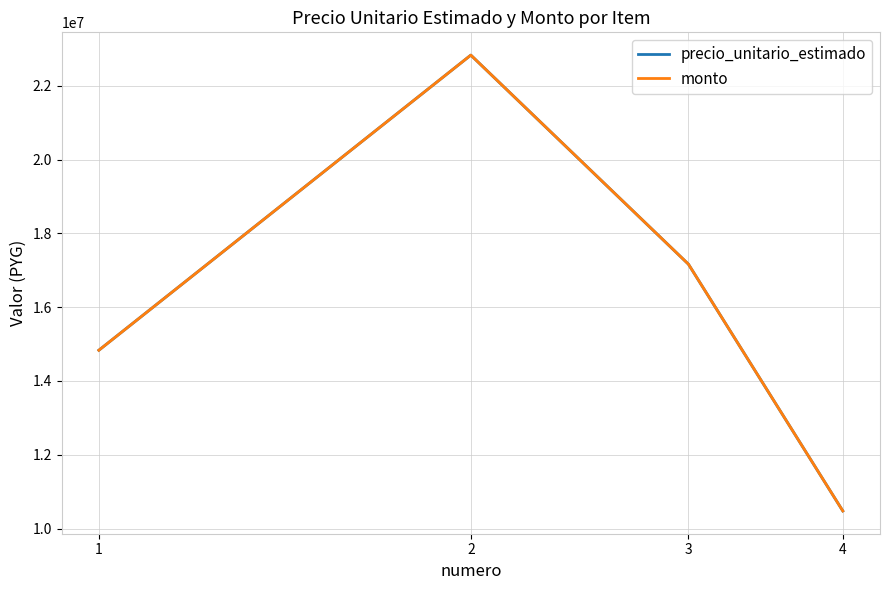

Reading left to right, transcribe all the data shown in this chart.

precio_unitario_estimado: 1=14833333	2=22833333	3=17166667	4=10477244
monto: 1=14833333	2=22833333	3=17166667	4=10477244